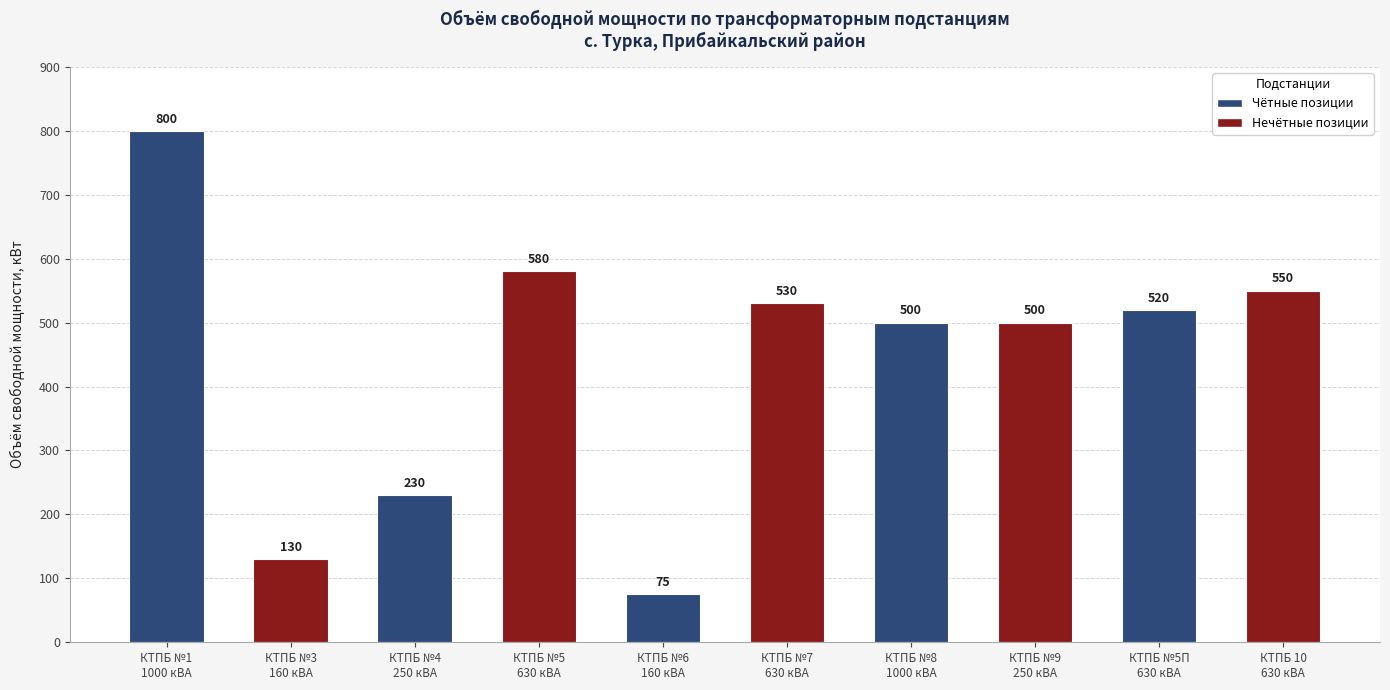

The value at КТПБ №6
160 кВА is 19. True or false?

False